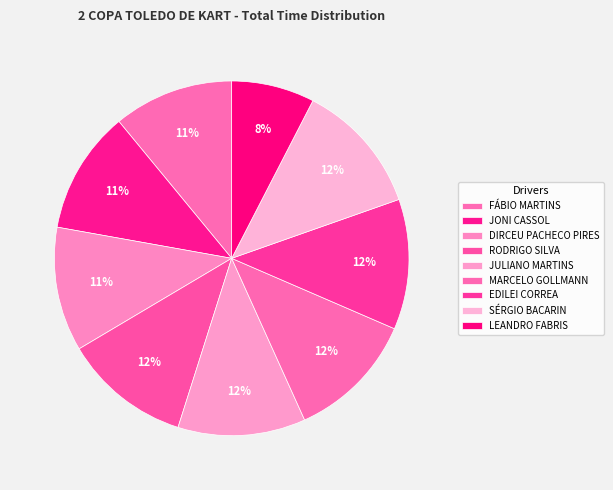

Which slice is the largest?

SÉRGIO BACARIN